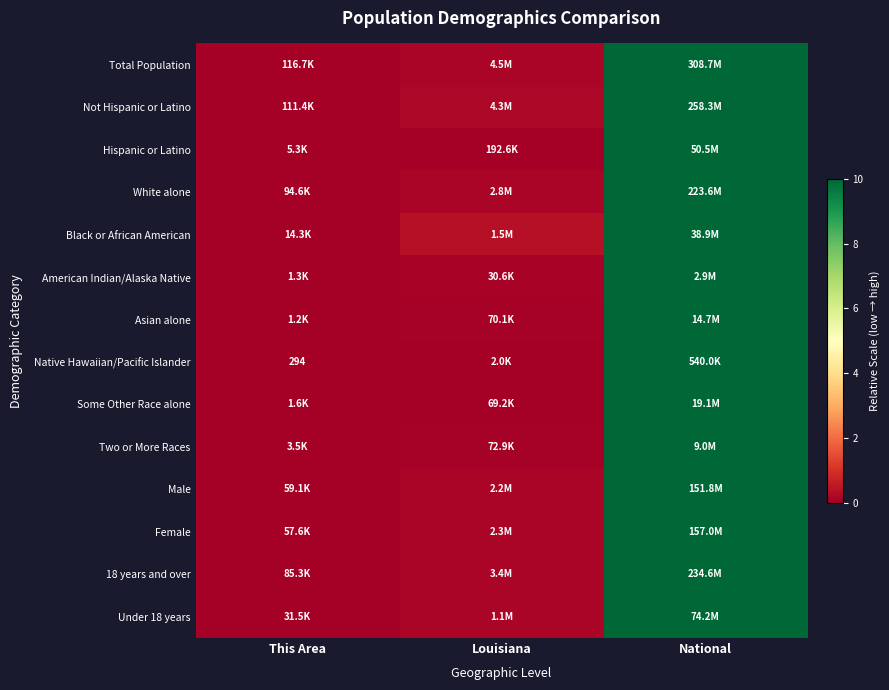

Is it true that Native Hawaiian/Pacific Islander equals 0.0 at This Area?

True